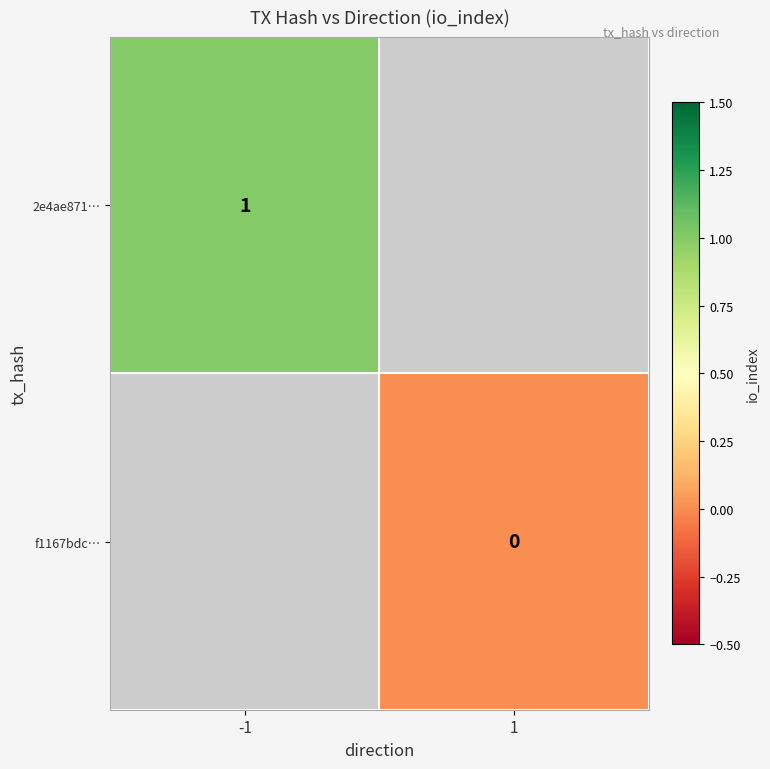

The value of 2e4ae871… at -1 is 1. True or false?

True